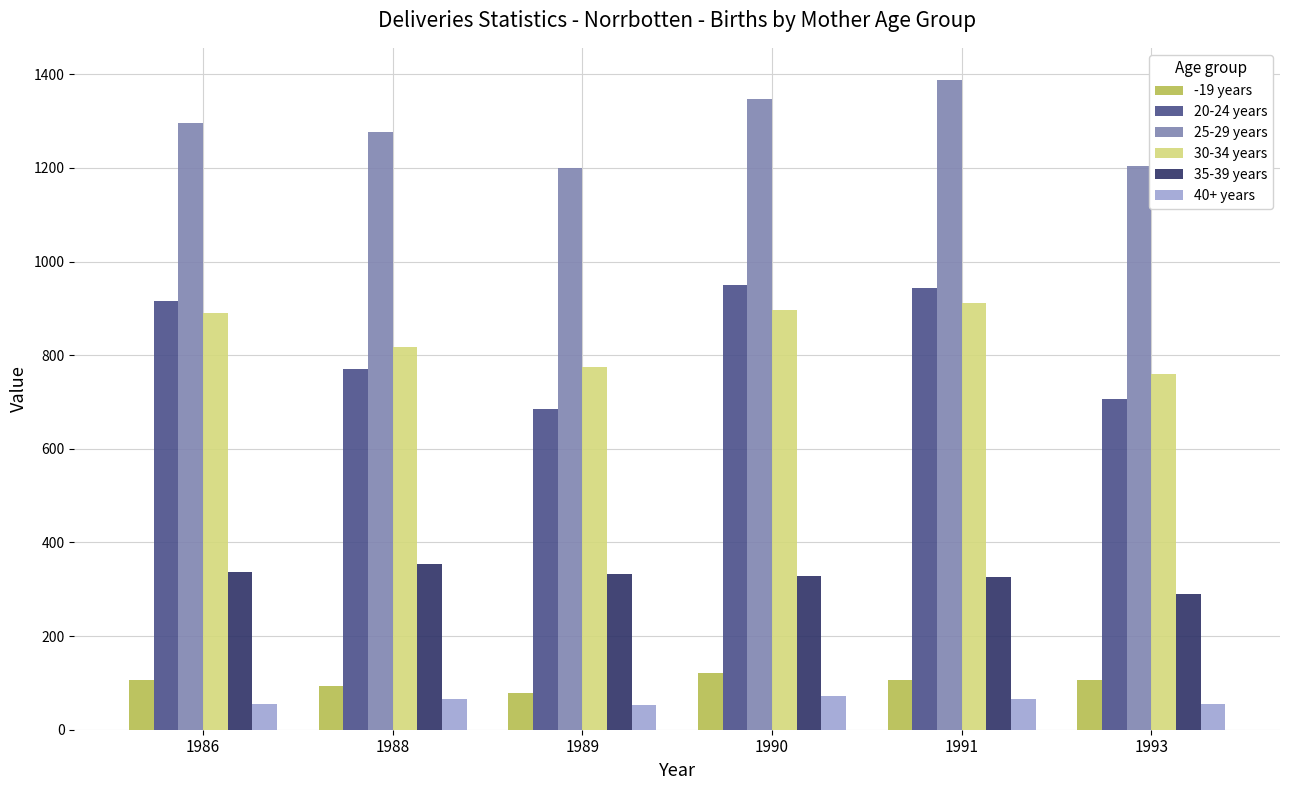

Where is 30-34 years nearest to the value 835?

1988